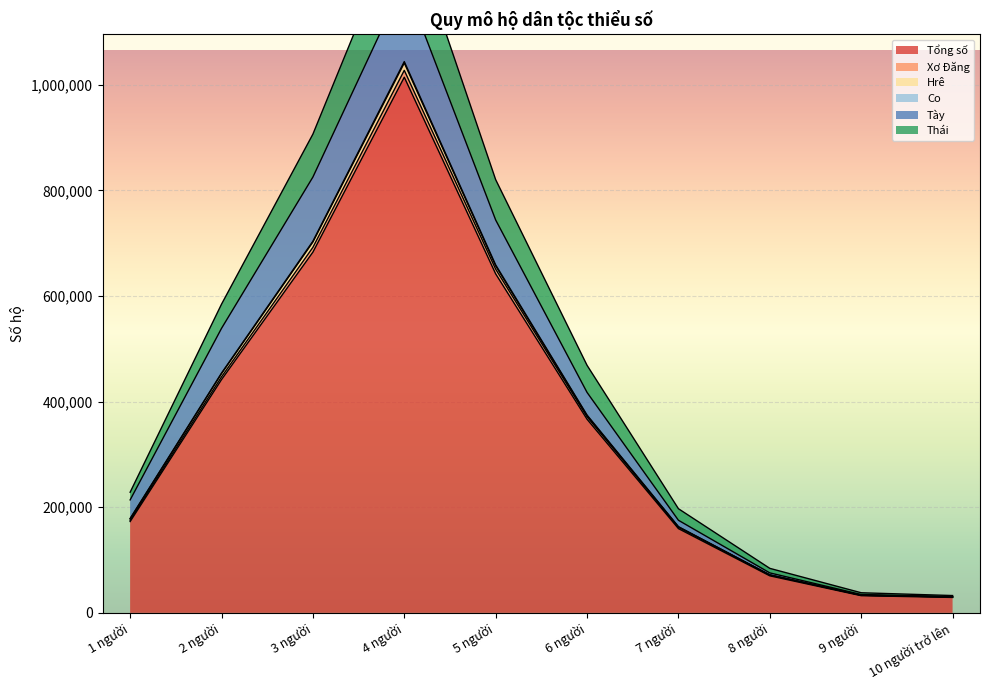

True or false: Tổng số and Thái cross at least once.

False